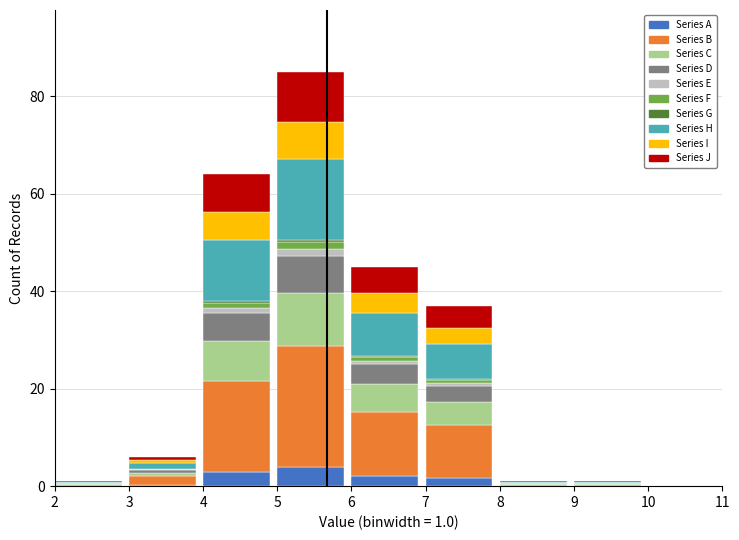

True or false: Series A has a value of 3.9 at 5.

True